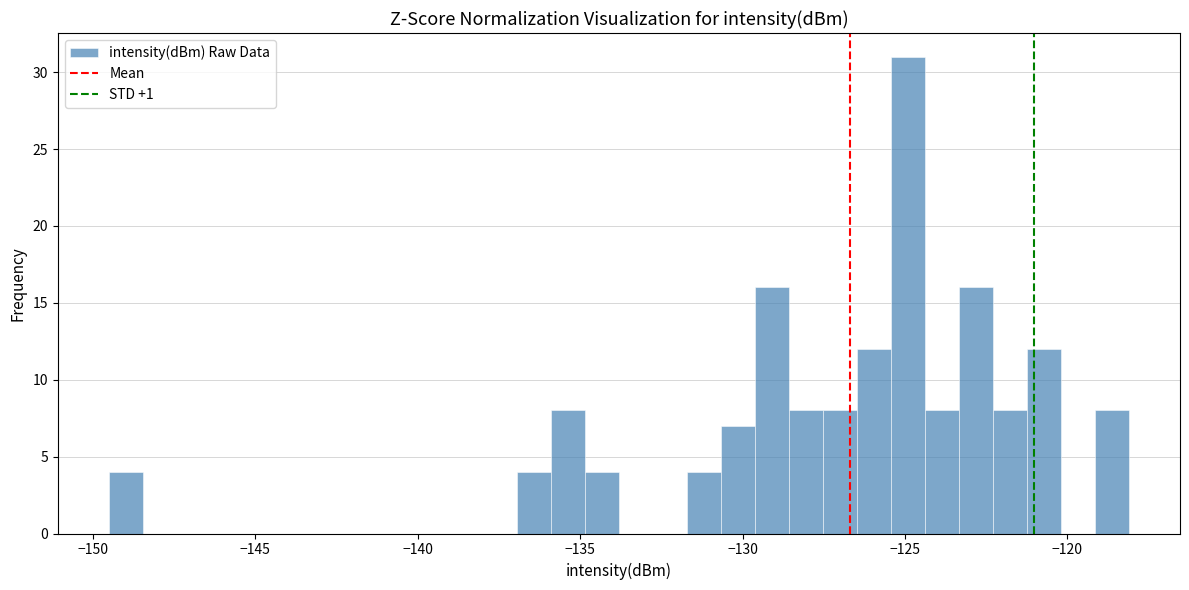

Read against the x-axis, roughly where is the centre of the tallest bar?

-125.0